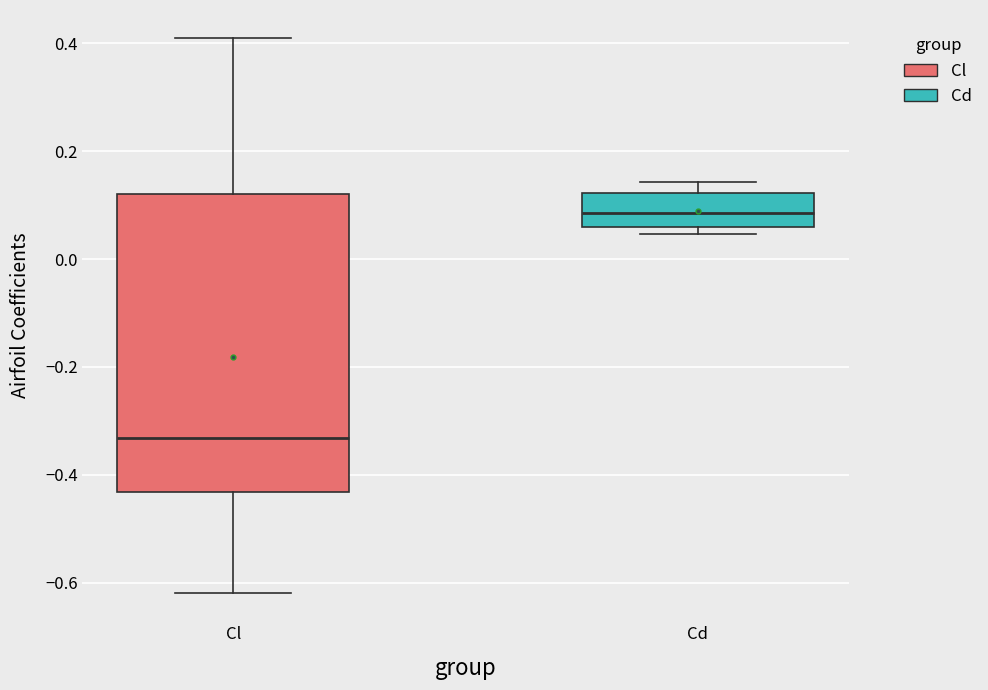

Reading left to right, read every box against the y-axis: the position of its median line, the range the box covers, and the ends of its whiskers. The values are not printed on the chart, so give them approximately, as read against the axis.

Cl: median -0.34, box -0.44 to 0.12, whiskers -0.62 to 0.40
Cd: median 0.08, box 0.06 to 0.12, whiskers 0.04 to 0.14